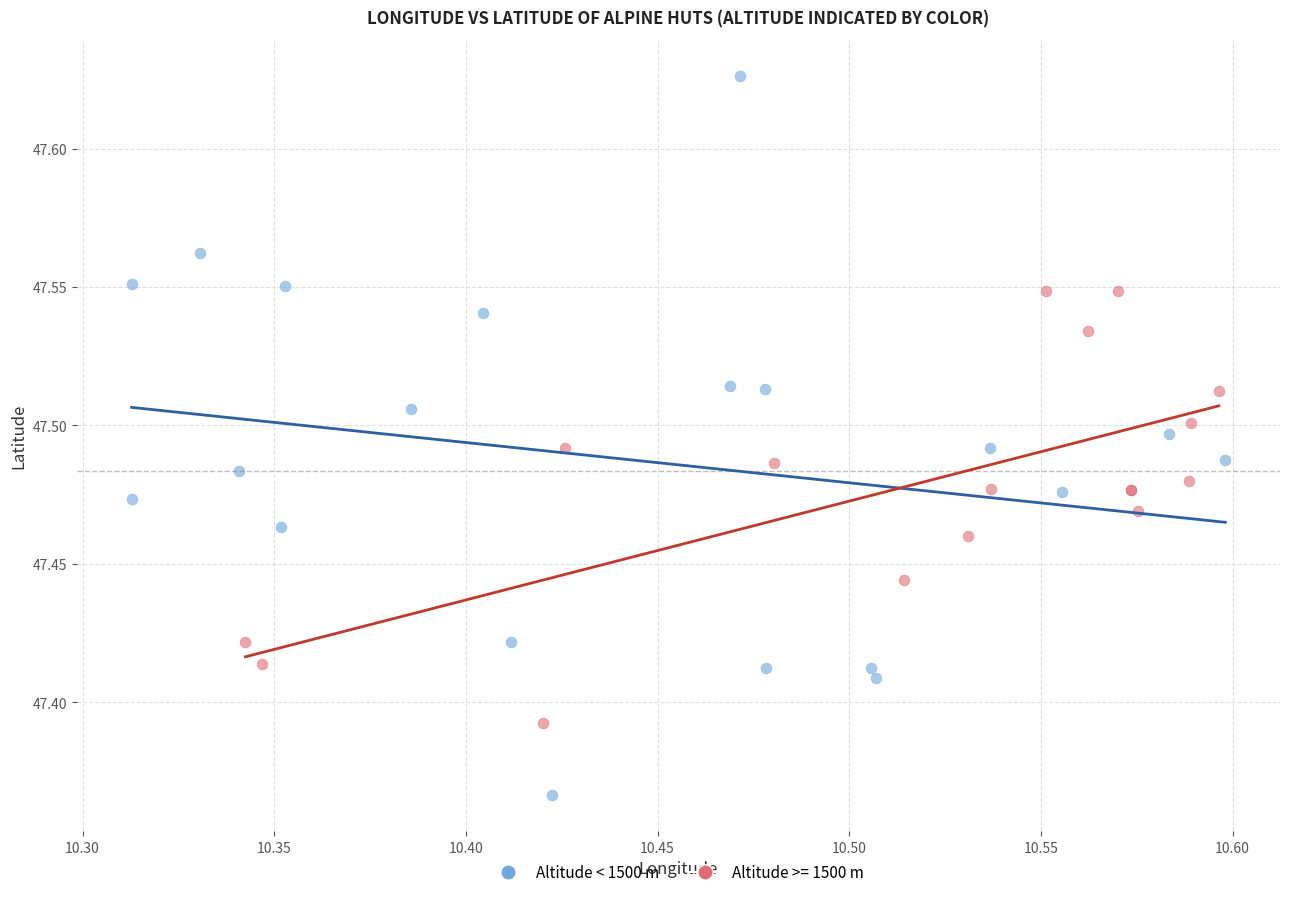

Which series has the largest Y range (max minus min)?

Altitude < 1500 m